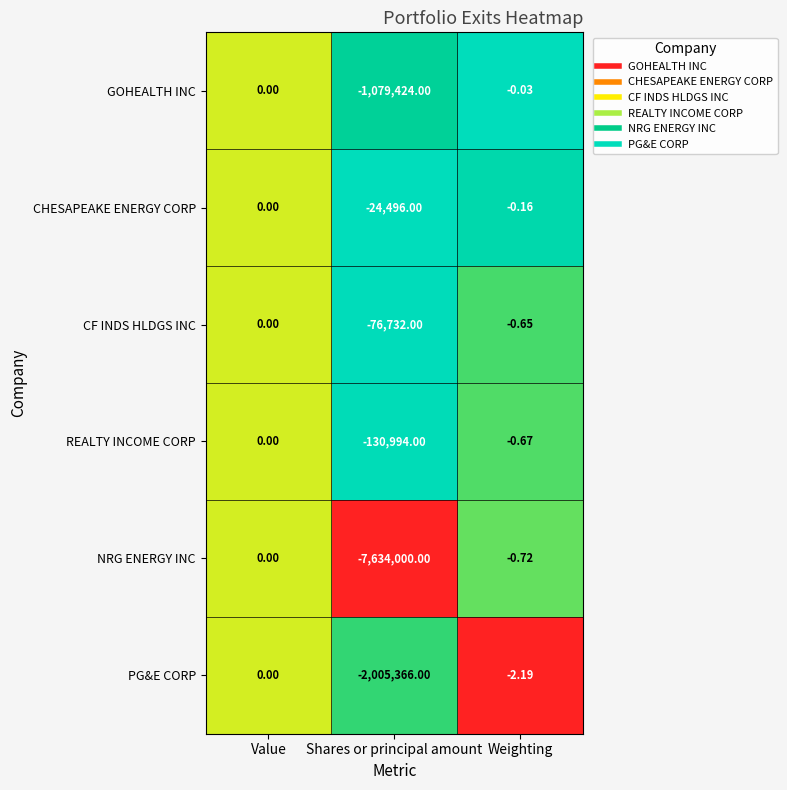

Which category has the highest value across all series?

Value